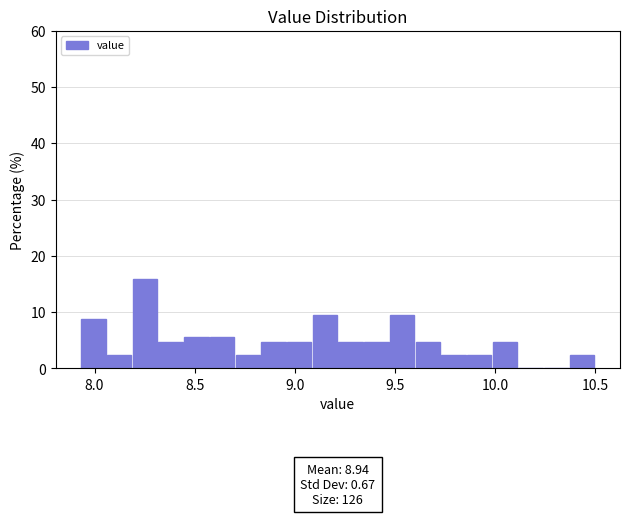

Read against the x-axis, roughly where is the centre of the tallest bar?

8.25